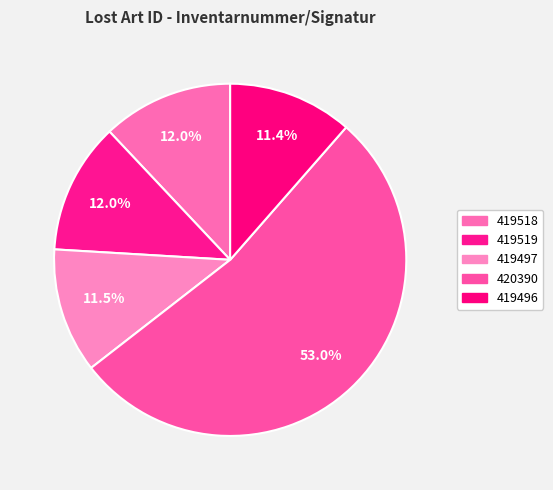

To the nearest percent, what is the difference between the largest and smallest slice percentages?

42%